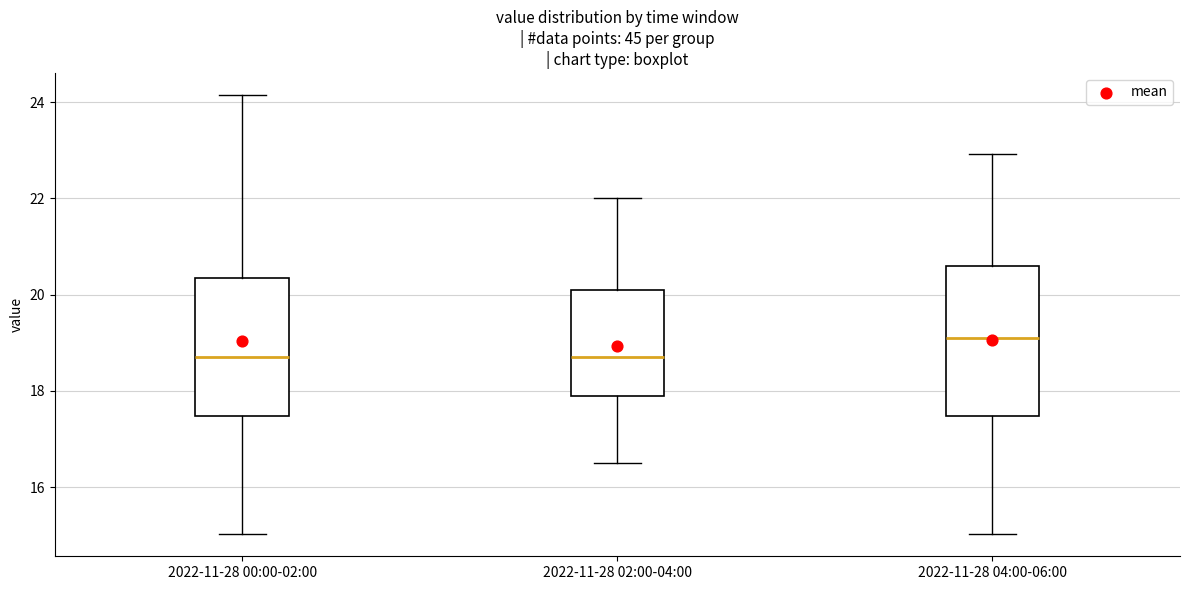

Where is the upper edge of the box for 2022-11-28 00:00-02:00 on the y-axis? The values are not printed on the chart, so give them approximately, as read against the axis.

20.4